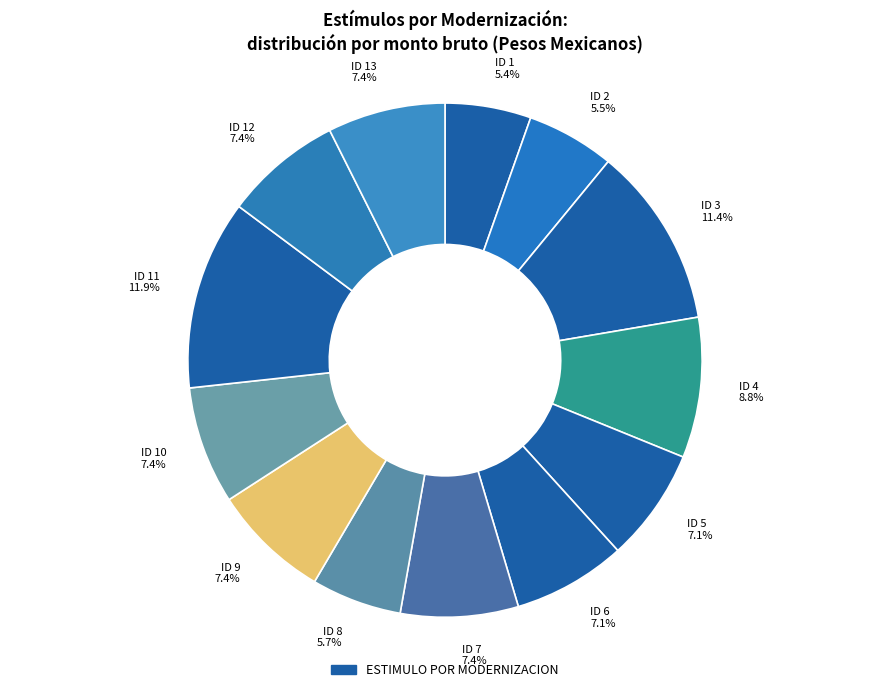

Does any single category account for the majority?

No